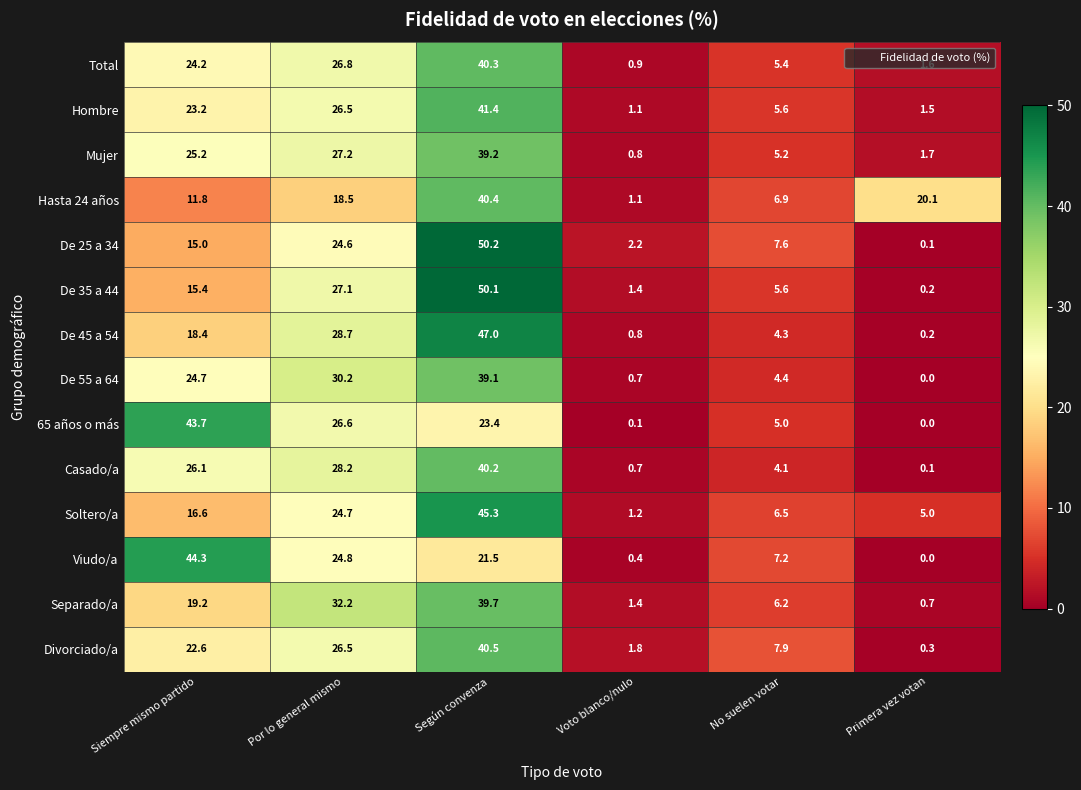

Is it true that 65 años o más equals 12.8 at Por lo general mismo?

False